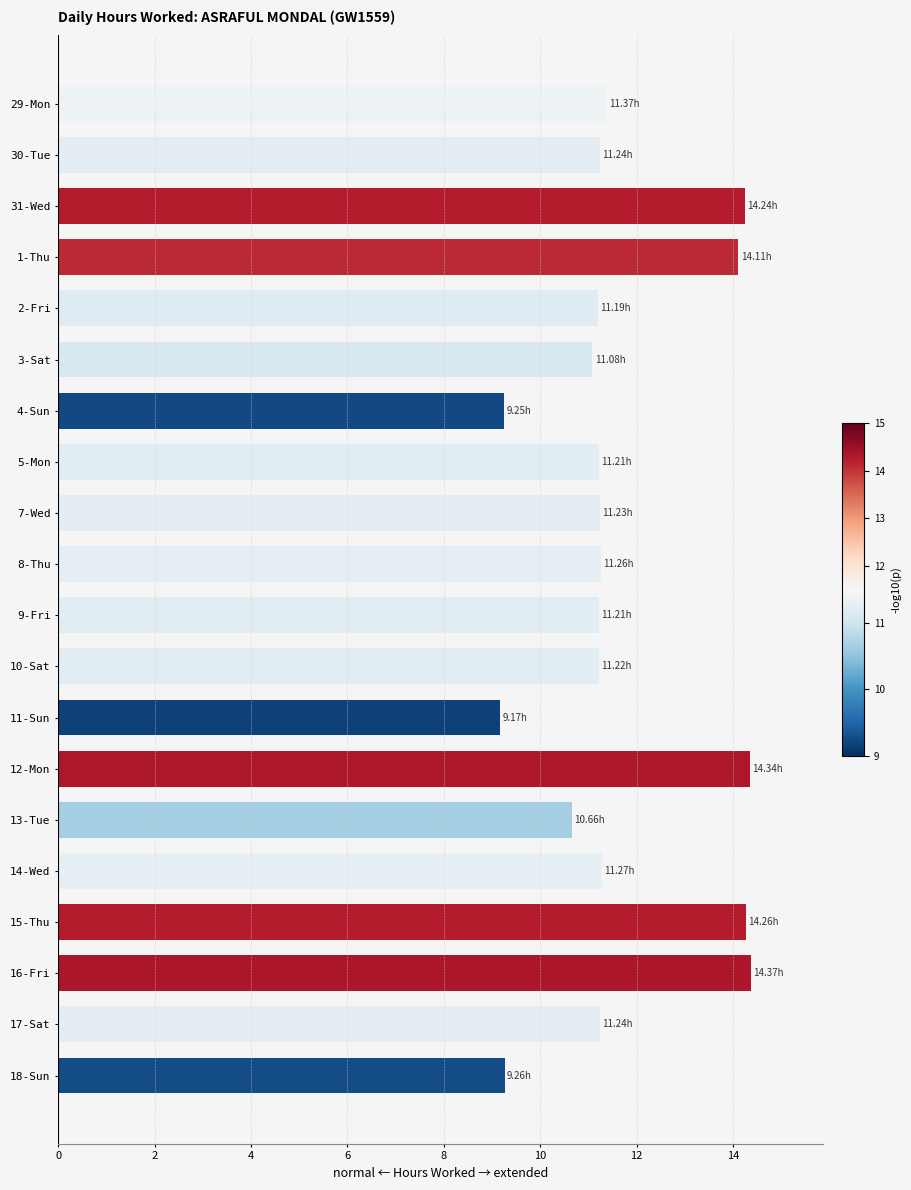

What is the change in value from 11-Sun to 15-Thu?

+5.1